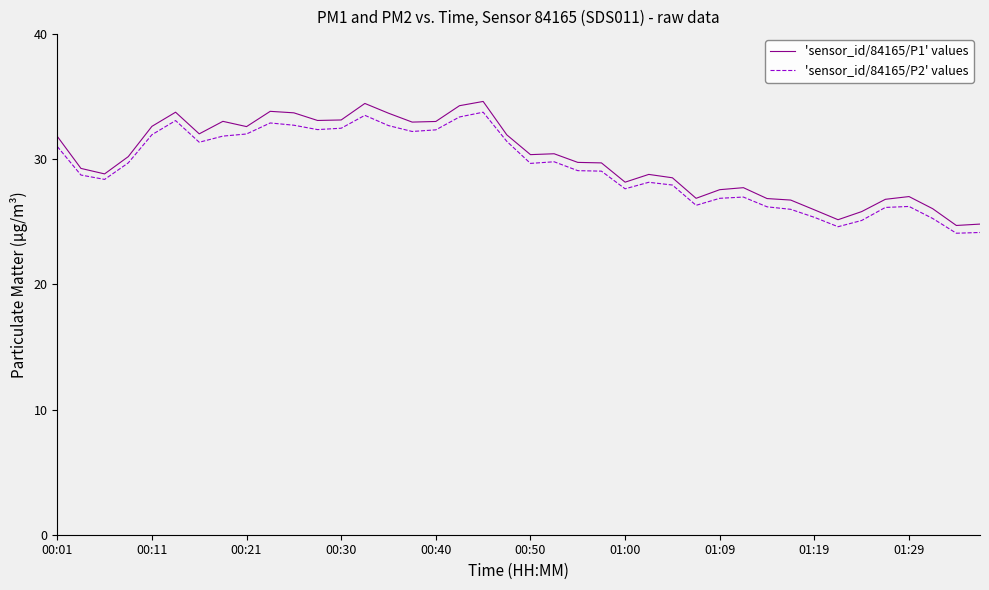

What is the sum of all 'sensor_id/84165/P2' values values?

1172.7